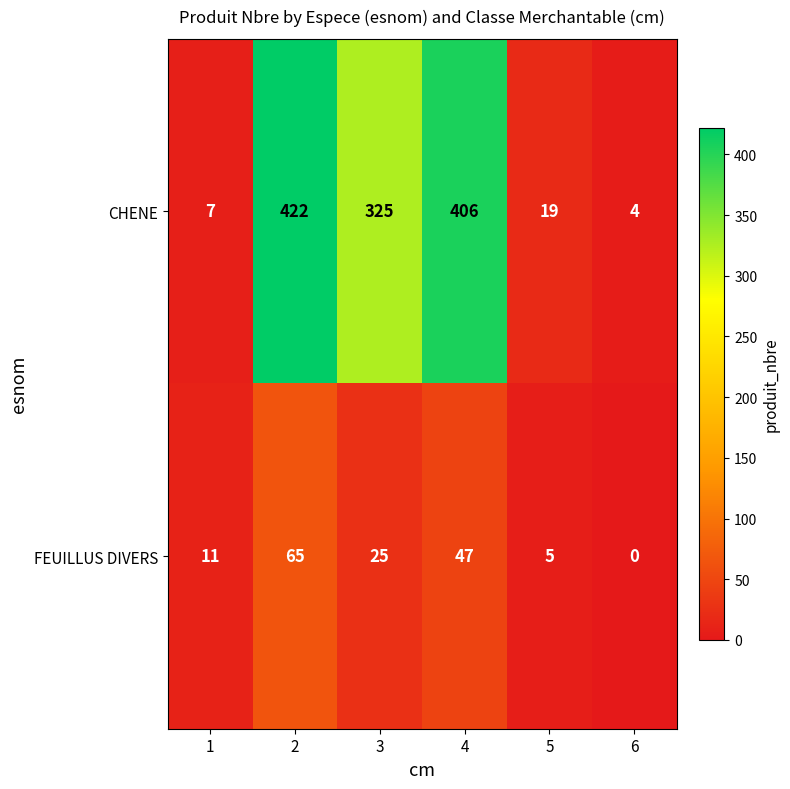

Is it true that CHENE equals 406 at 4?

True